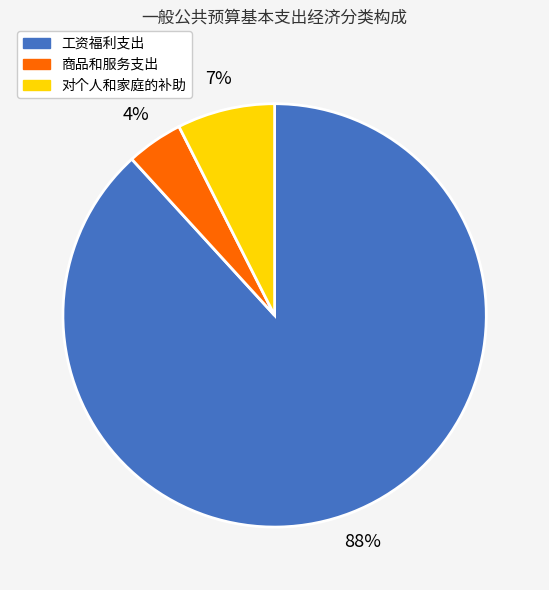

How many slices are in this pie chart?

3